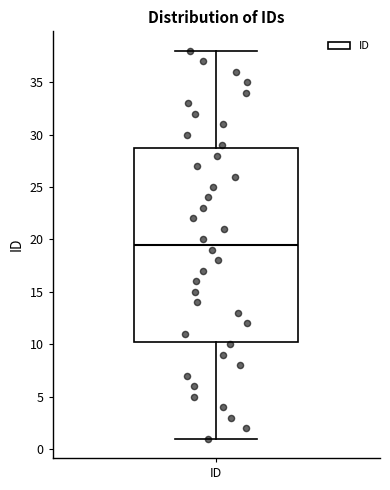

Read this box plot against the y-axis: the position of the median line, the range covered by the box, and the ends of both whiskers. The values are not printed on the chart, so give them approximately, as read against the axis.

median 19.5, box 10.5 to 29.0, whiskers 1.0 to 38.0